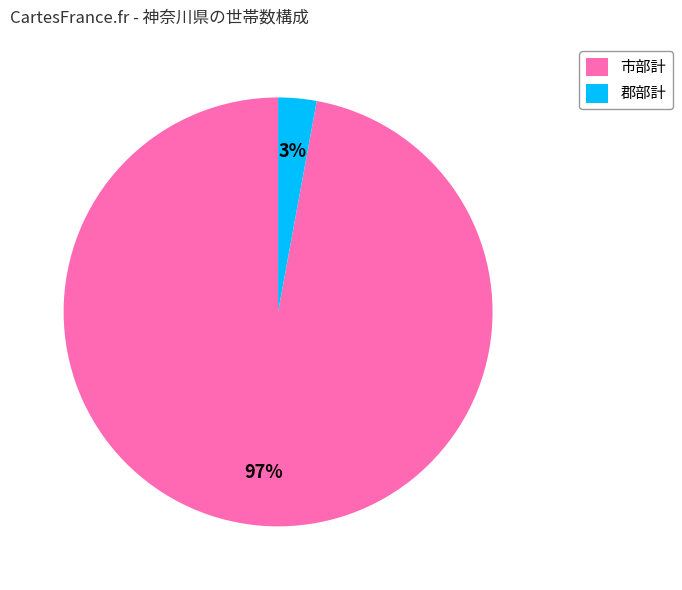

To the nearest percent, what is the difference between the largest and smallest slice percentages?

94%